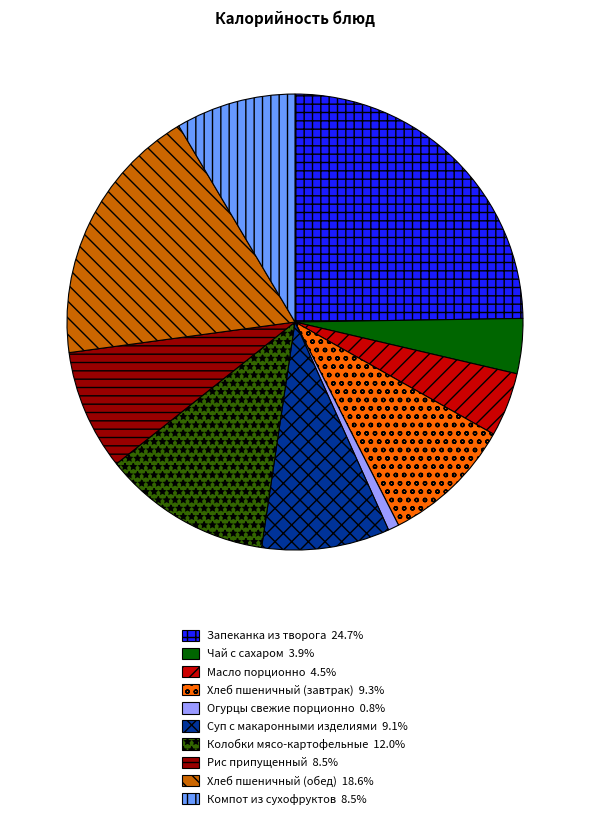

Which category has the biggest portion of the pie?

Запеканка из творога